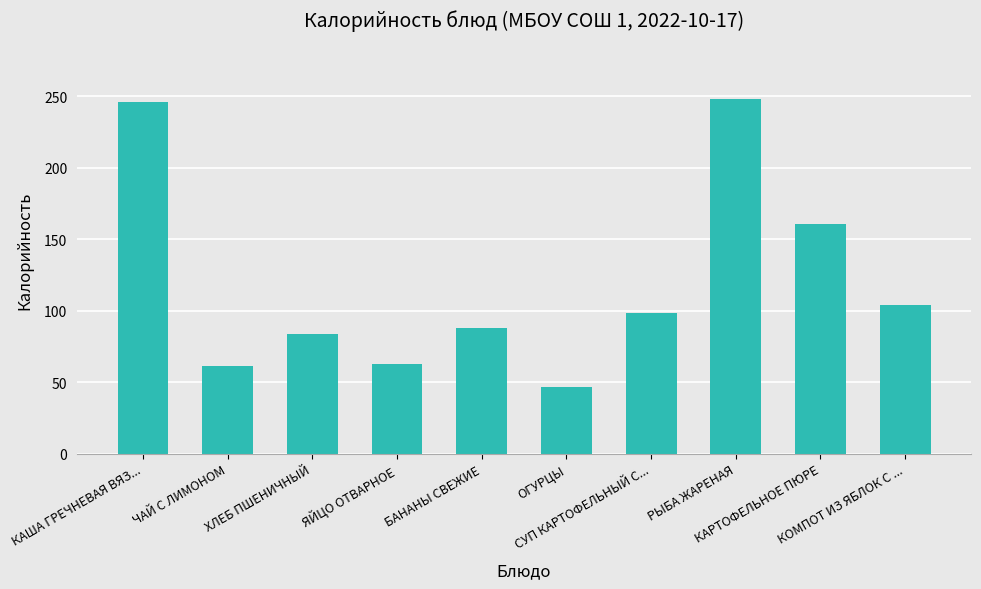

Approximately how many times larger is the value at ХЛЕБ ПШЕНИЧНЫЙ compared to ОГУРЦЫ?

1.8